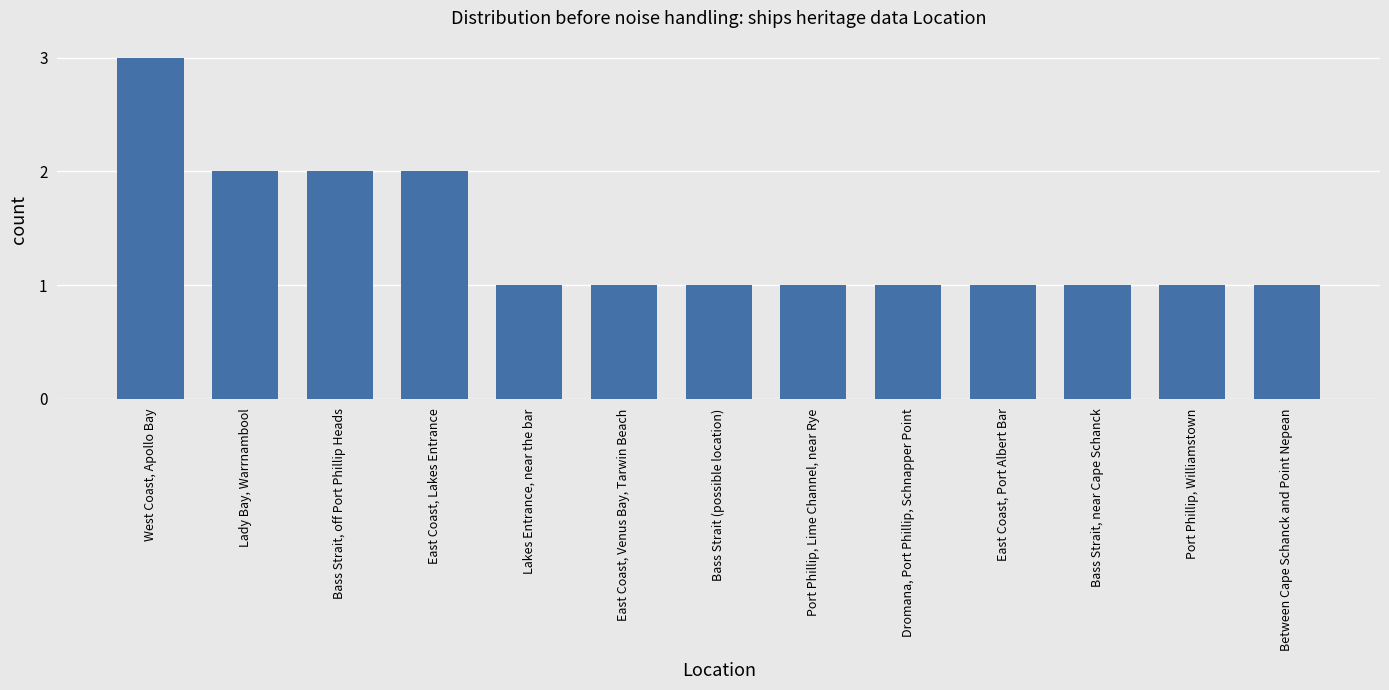

Reading left to right, extract all data points from this chart.

3	2	2	2	1	1	1	1	1	1	1	1	1